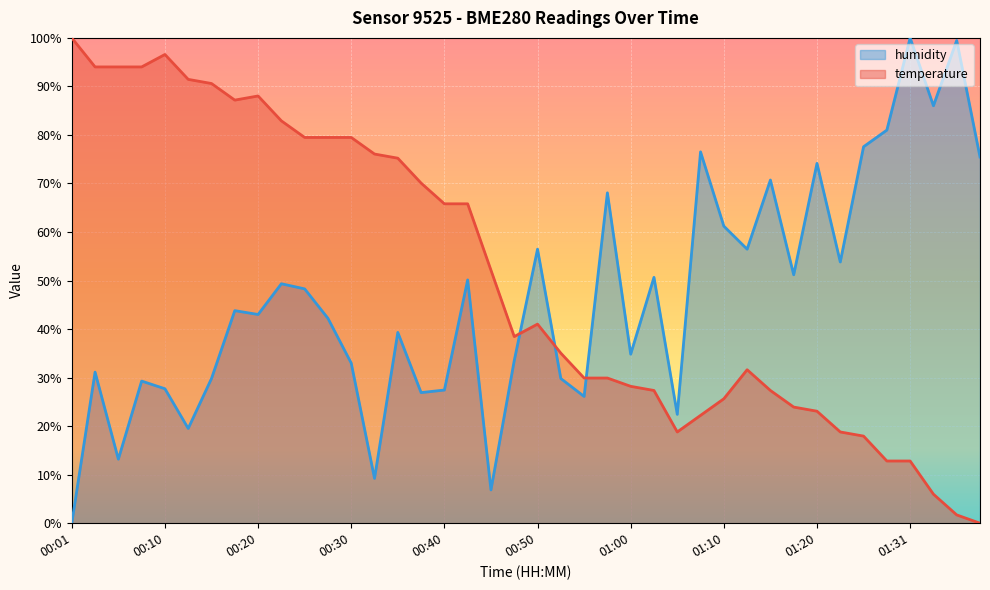

Which series has the largest range (max minus min)?

temperature